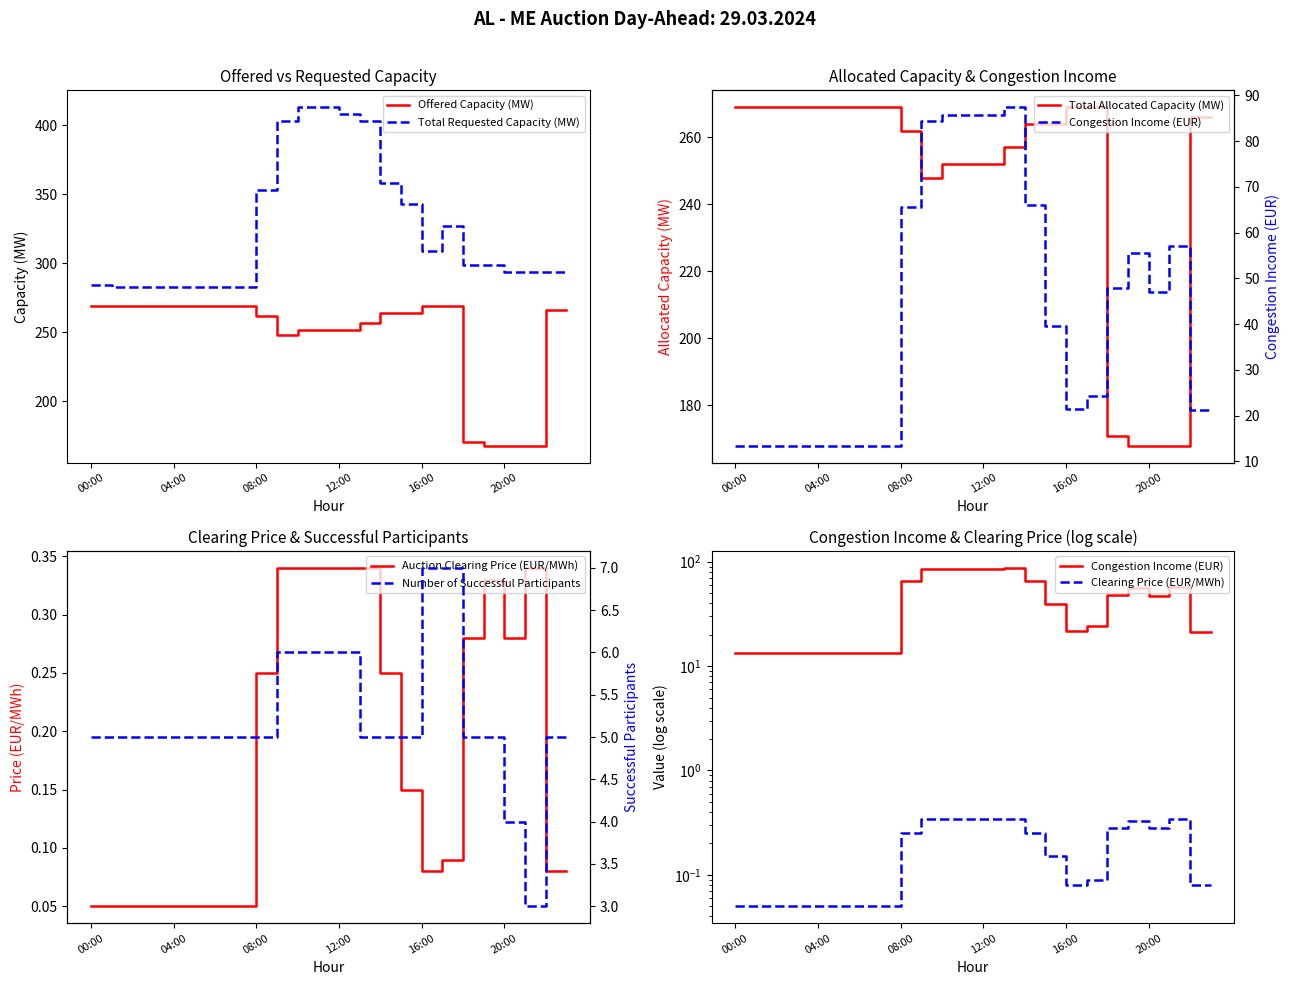

Reading right to left, transcribe all the data shown in this chart.

Offered Capacity (MW): 266.0	266.0	168.0	168.0	168.0	171.0	269.0	269.0	264.0	264.0	257.0	252.0	252.0	252.0	248.0	262.0	269.0	269.0	269.0	269.0	269.0	269.0	269.0	269.0
Total Requested Capacity (MW): 294.0	294.0	294.0	294.0	299.0	299.0	327.0	309.0	343.0	358.0	403.0	408.0	413.0	413.0	403.0	353.0	283.0	283.0	283.0	283.0	283.0	283.0	283.0	284.0
Total Allocated Capacity (MW): 266.0	266.0	168.0	168.0	168.0	171.0	269.0	269.0	264.0	264.0	257.0	252.0	252.0	252.0	248.0	262.0	269.0	269.0	269.0	269.0	269.0	269.0	269.0	269.0
Auction Clearing Price (EUR/MWh): 0.1	0.1	0.3	0.3	0.3	0.3	0.1	0.1	0.1	0.2	0.3	0.3	0.3	0.3	0.3	0.2	0.1	0.1	0.1	0.1	0.1	0.1	0.1	0.1
Congestion Income (EUR): 21.3	21.3	57.1	47.0	55.4	47.9	24.2	21.5	39.6	66.0	87.4	85.7	85.7	85.7	84.3	65.5	13.4	13.4	13.4	13.4	13.4	13.4	13.4	13.4
Number of Successful Participants: 5.0	5.0	3.0	4.0	5.0	5.0	7.0	7.0	5.0	5.0	5.0	6.0	6.0	6.0	6.0	5.0	5.0	5.0	5.0	5.0	5.0	5.0	5.0	5.0